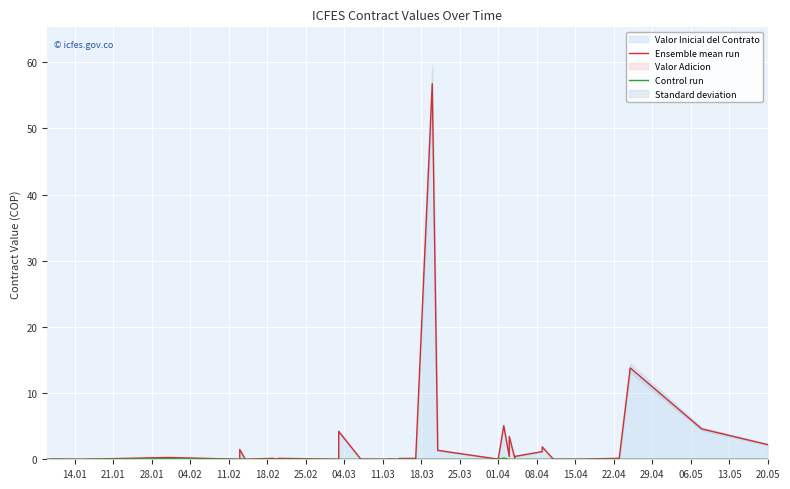

True or false: Ensemble mean run has a value of 8.1 at 26.

False